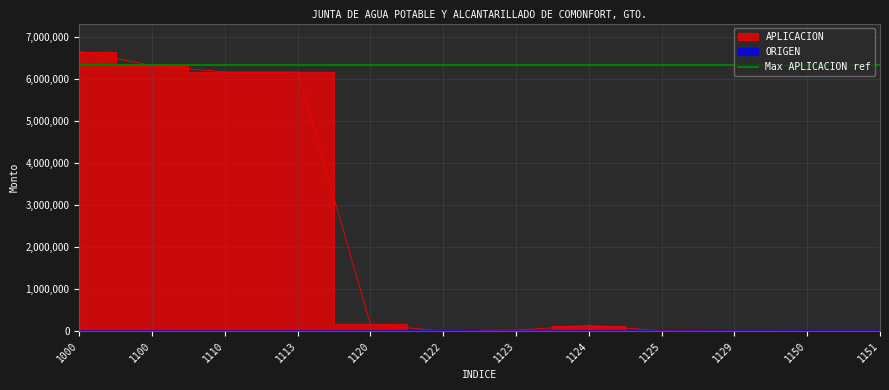

What is the approximate value of APLICACION at 1123?

20950.0